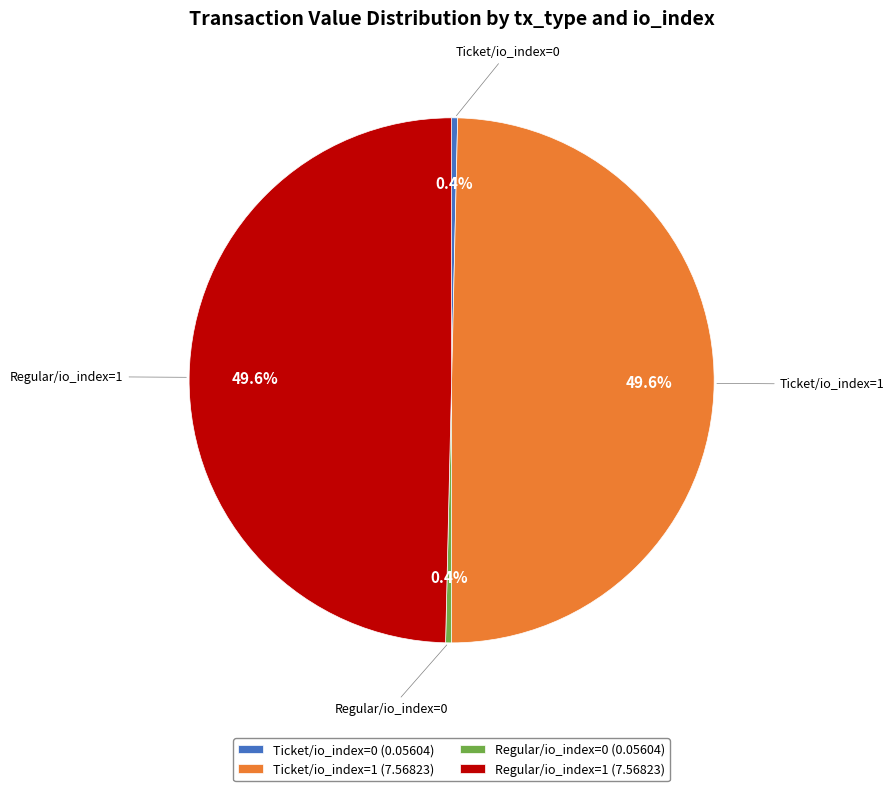

To the nearest percent, what is the average slice percentage?

25%